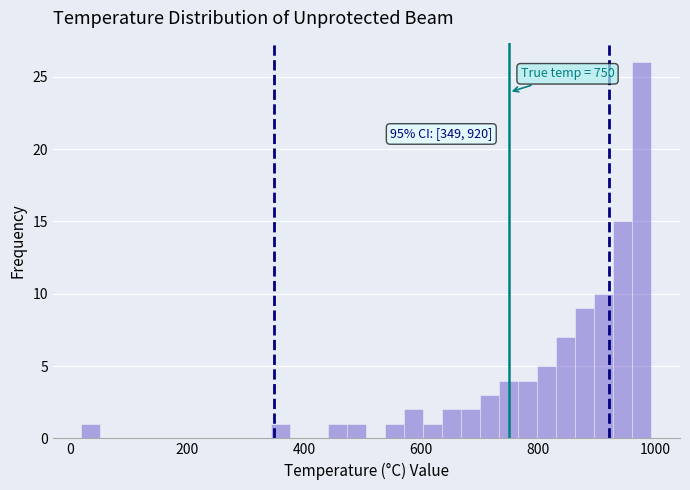

Read against the x-axis, roughly where is the centre of the tallest bar?

980